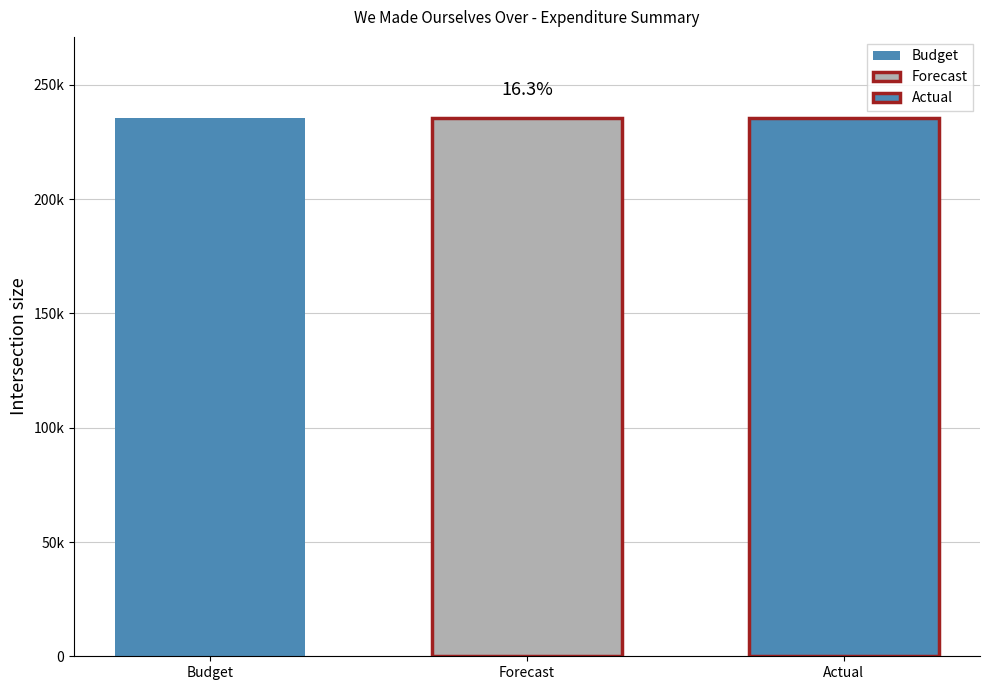

The Actual series shows 121105 at ZK104 - Performers. True or false?

False